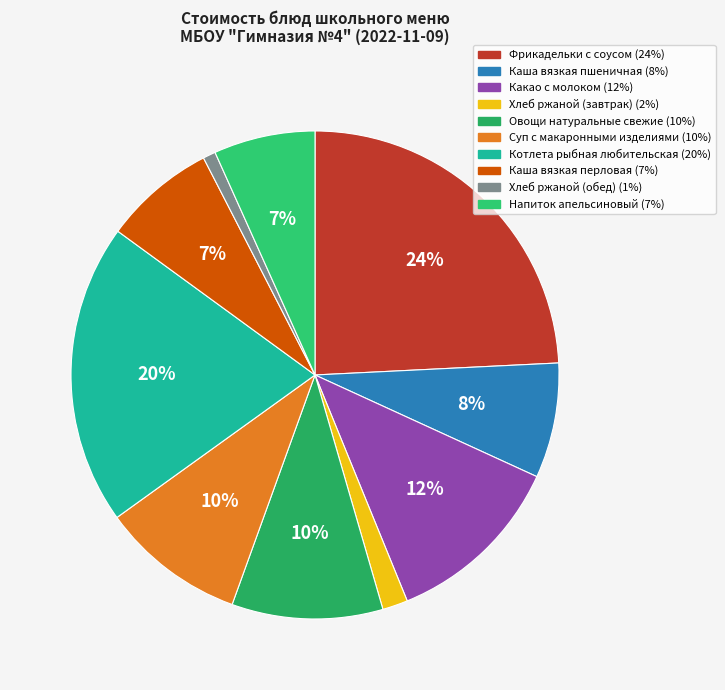

Count the number of slices in the pie.

10